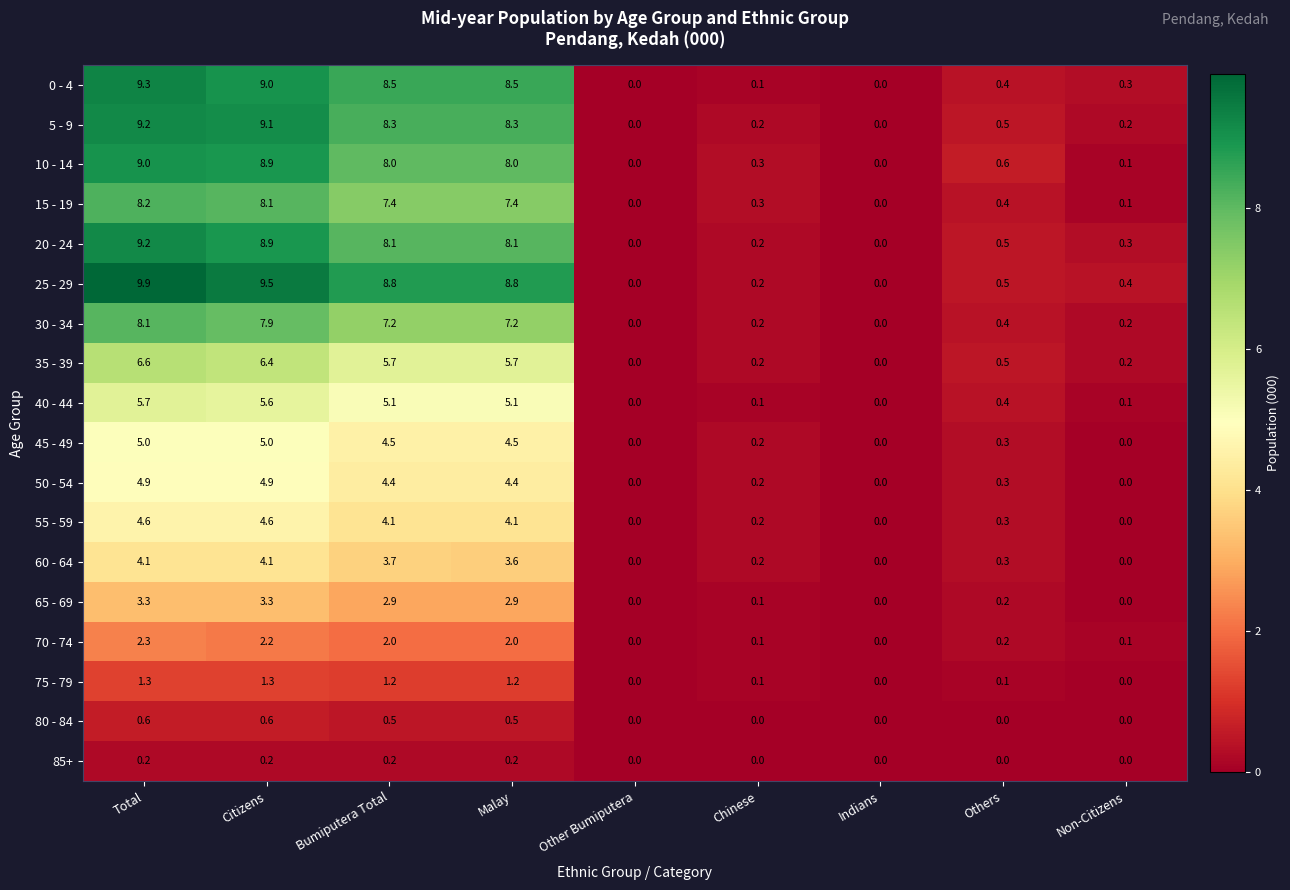

Which series has the widest spread of values?

25 - 29